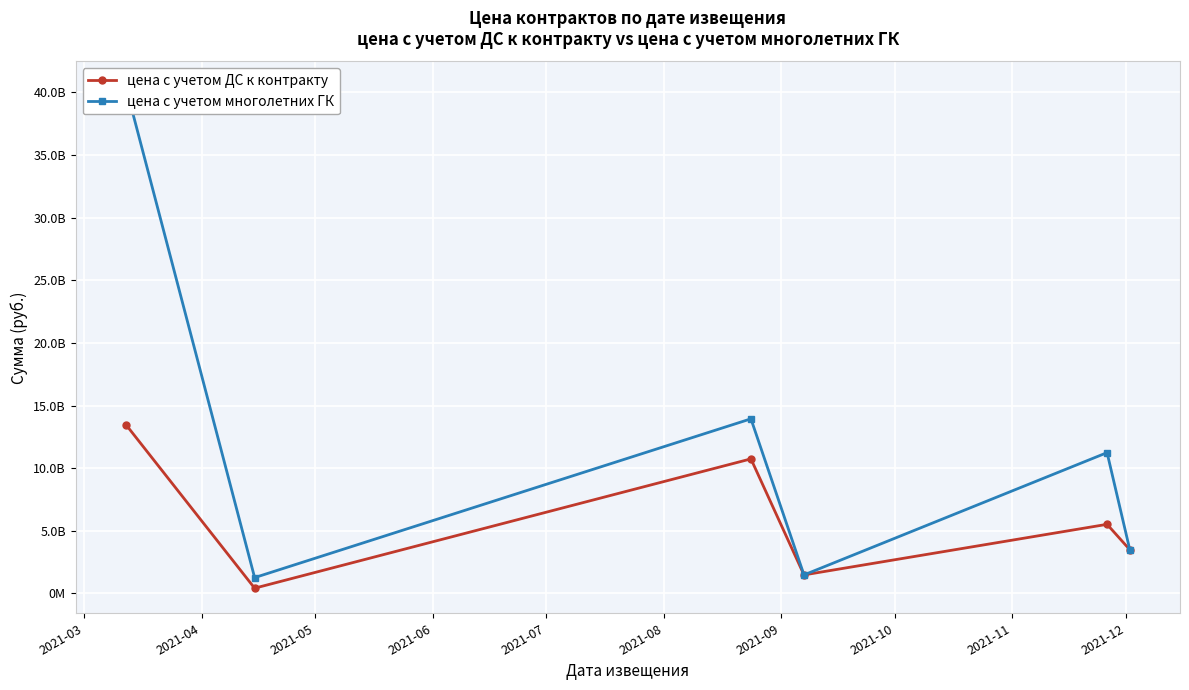

What is the difference between the highest and lowest values at 2021-04?

845553253.6